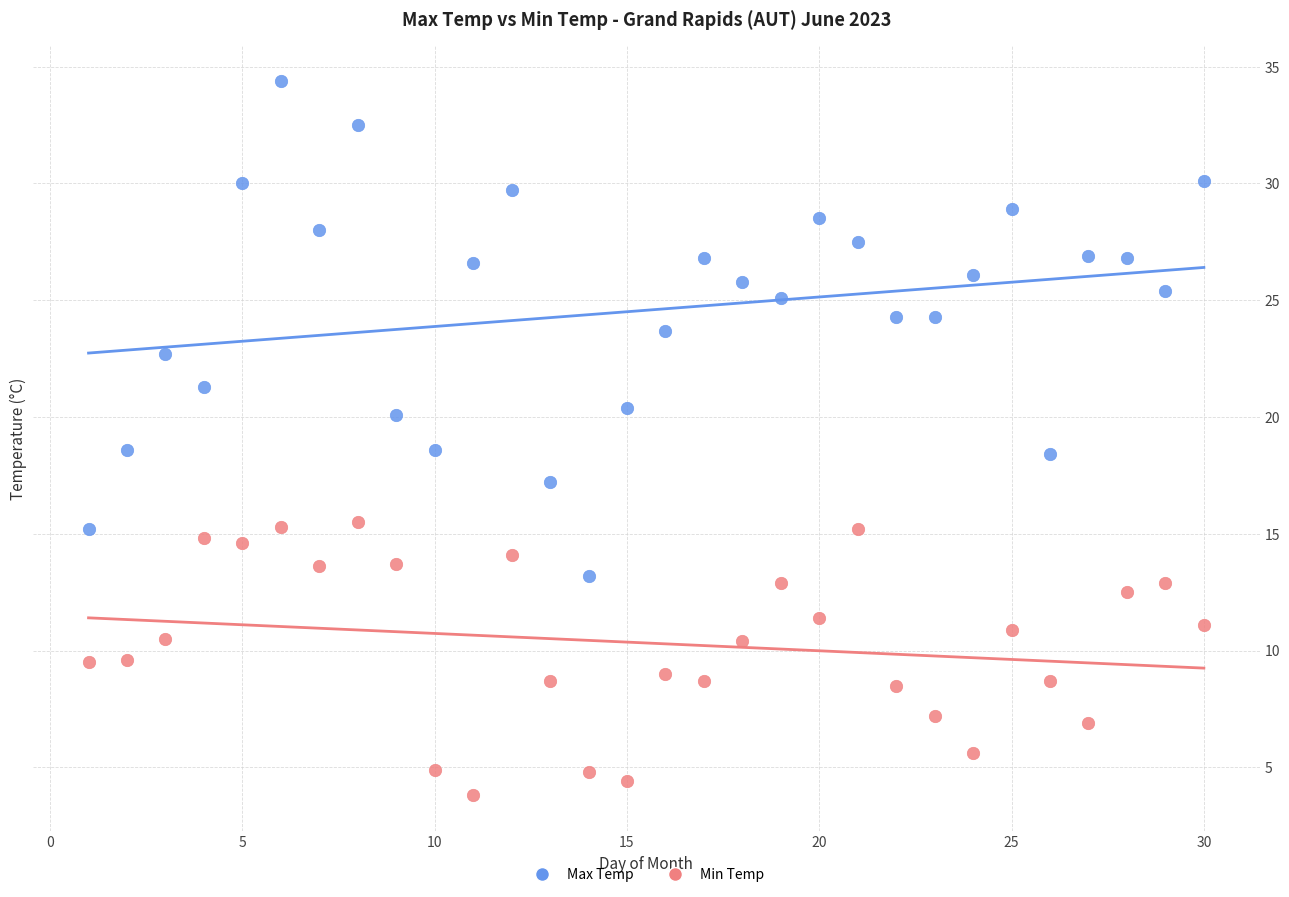

What is the X range (max minus min) for the scatter plot?

29.0